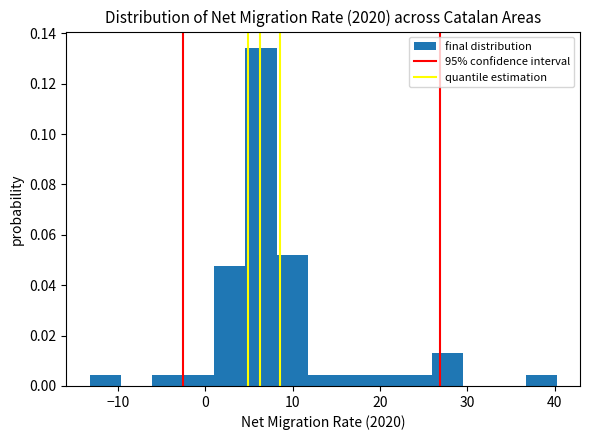

Read against the x-axis, roughly where is the centre of the tallest bar?

6